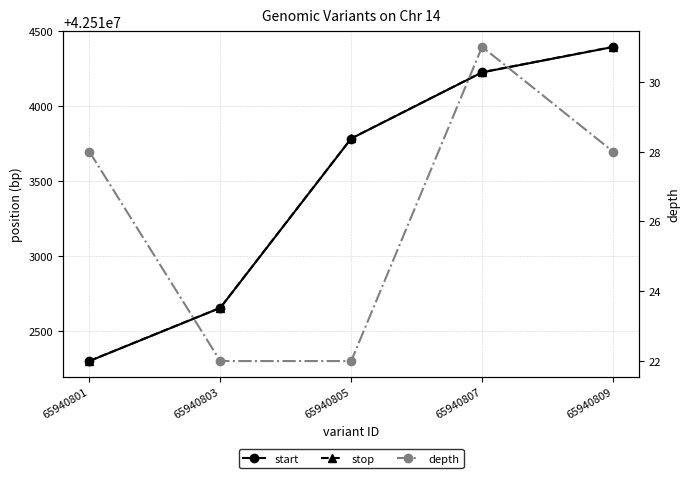

The value of start at 65940809 is 74532993. True or false?

False